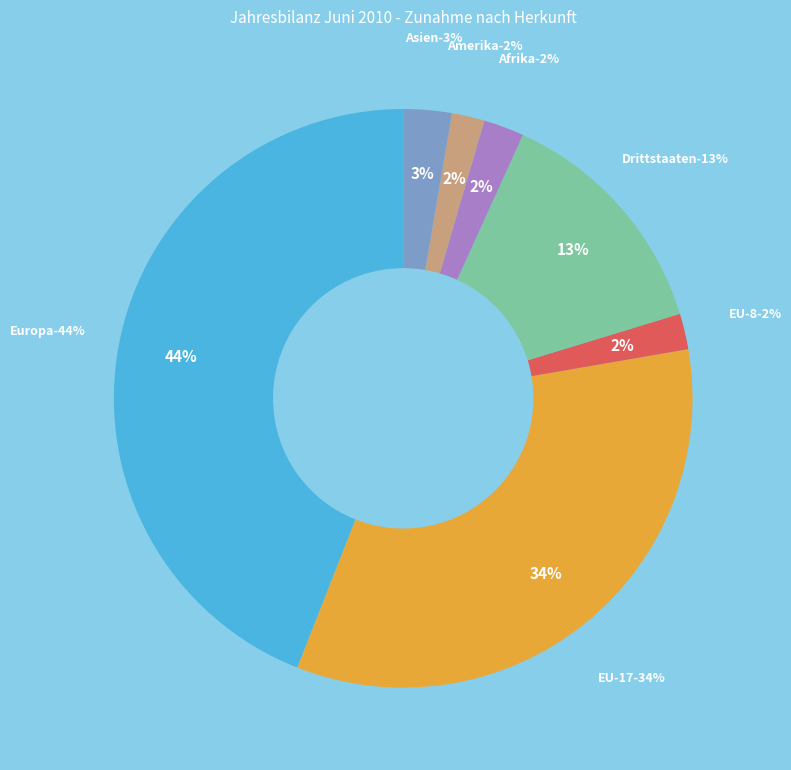

To the nearest percent, what is the combined percentage of EU-8 and Afrika?

4%